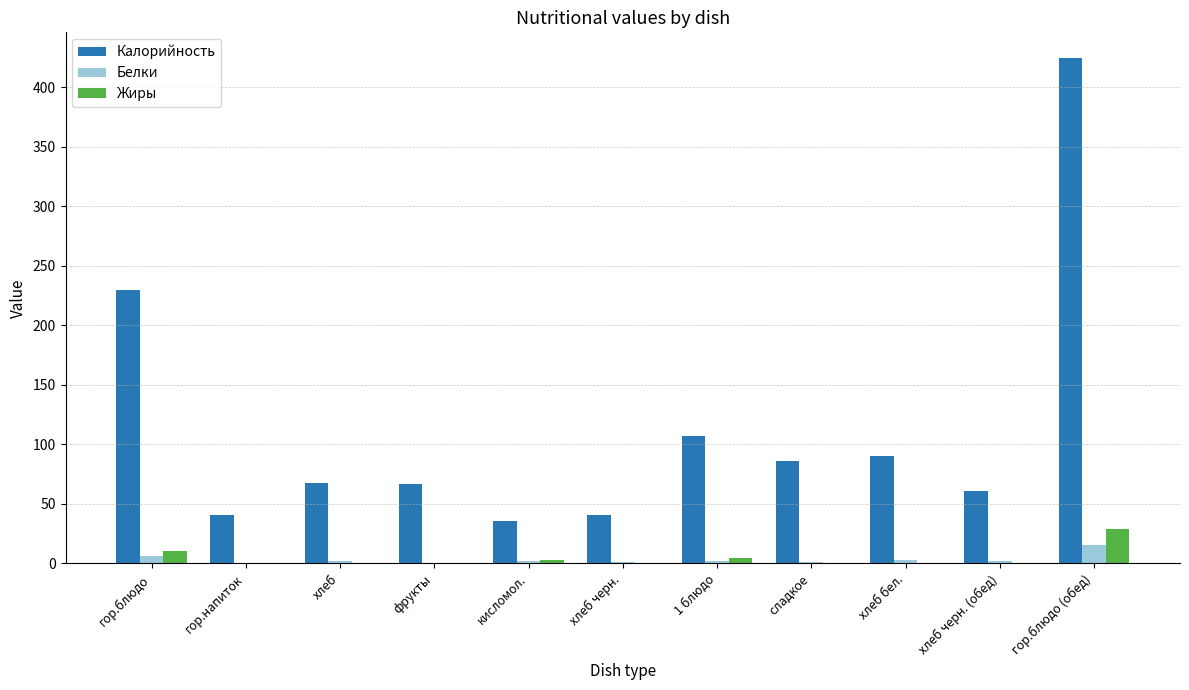

Is it true that Белки equals 2.3 at хлеб?

True